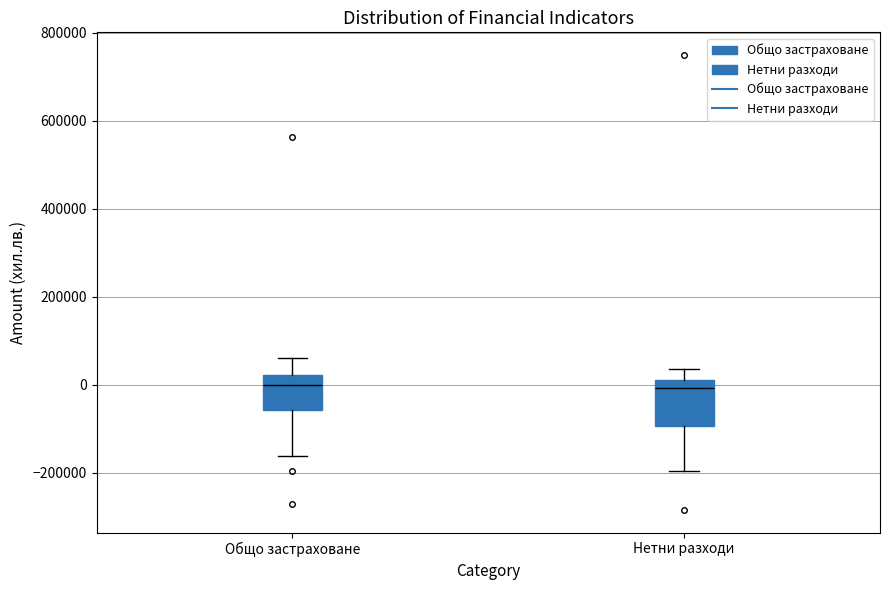

Reading left to right, read every box against the y-axis: the position of its median line, the range the box covers, and the ends of its whiskers. The values are not printed on the chart, so give them approximately, as read against the axis.

Общо застраховане: median 0, box -60000 to 20000, whiskers -160000 to 60000
Нетни разходи: median 0, box -100000 to 20000, whiskers -200000 to 40000